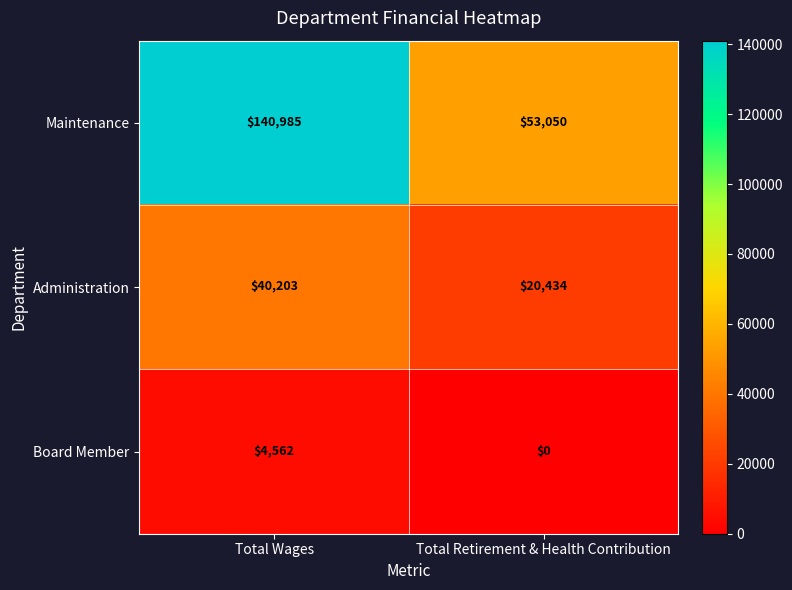

What is the total value across all series at Total Retirement & Health Contribution?

73484